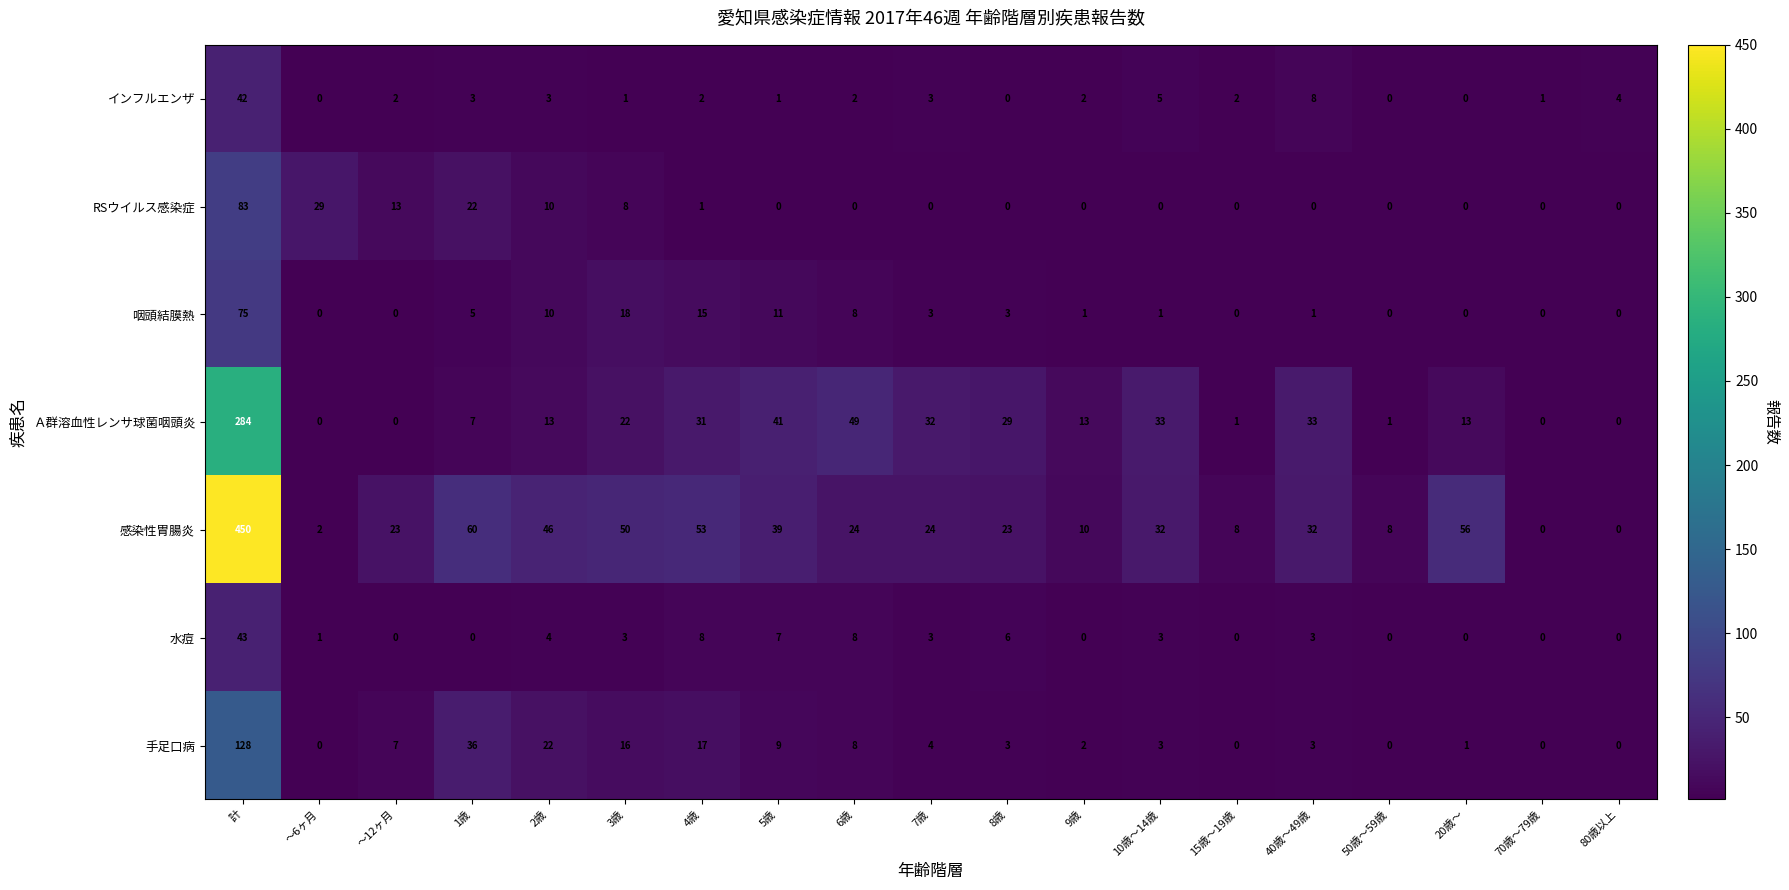

Is it true that RSウイルス感染症 equals 0 at 80歳以上?

True